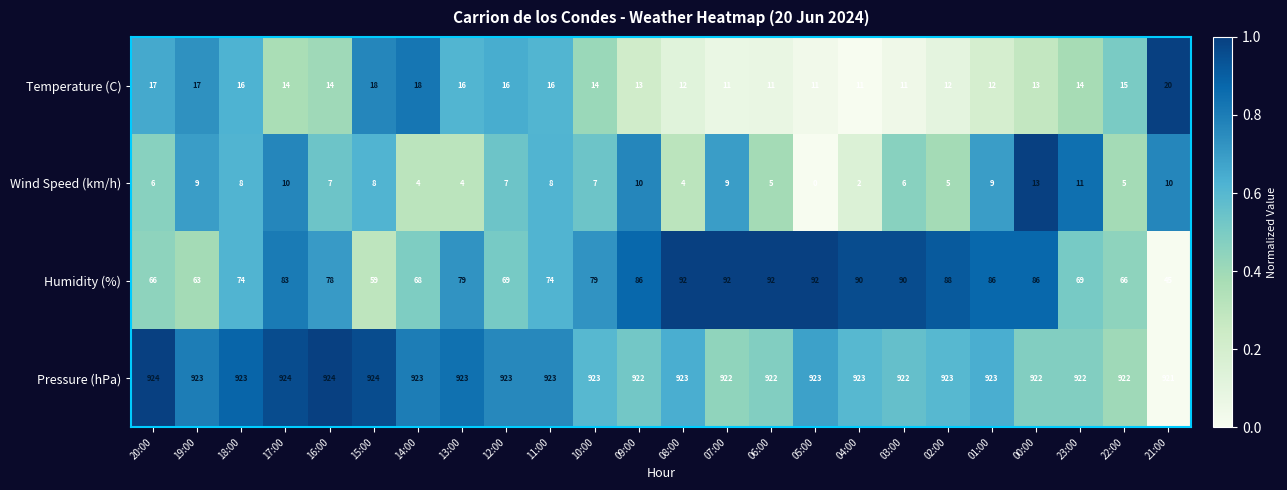

Which series has the widest spread of values?

Humidity (%)